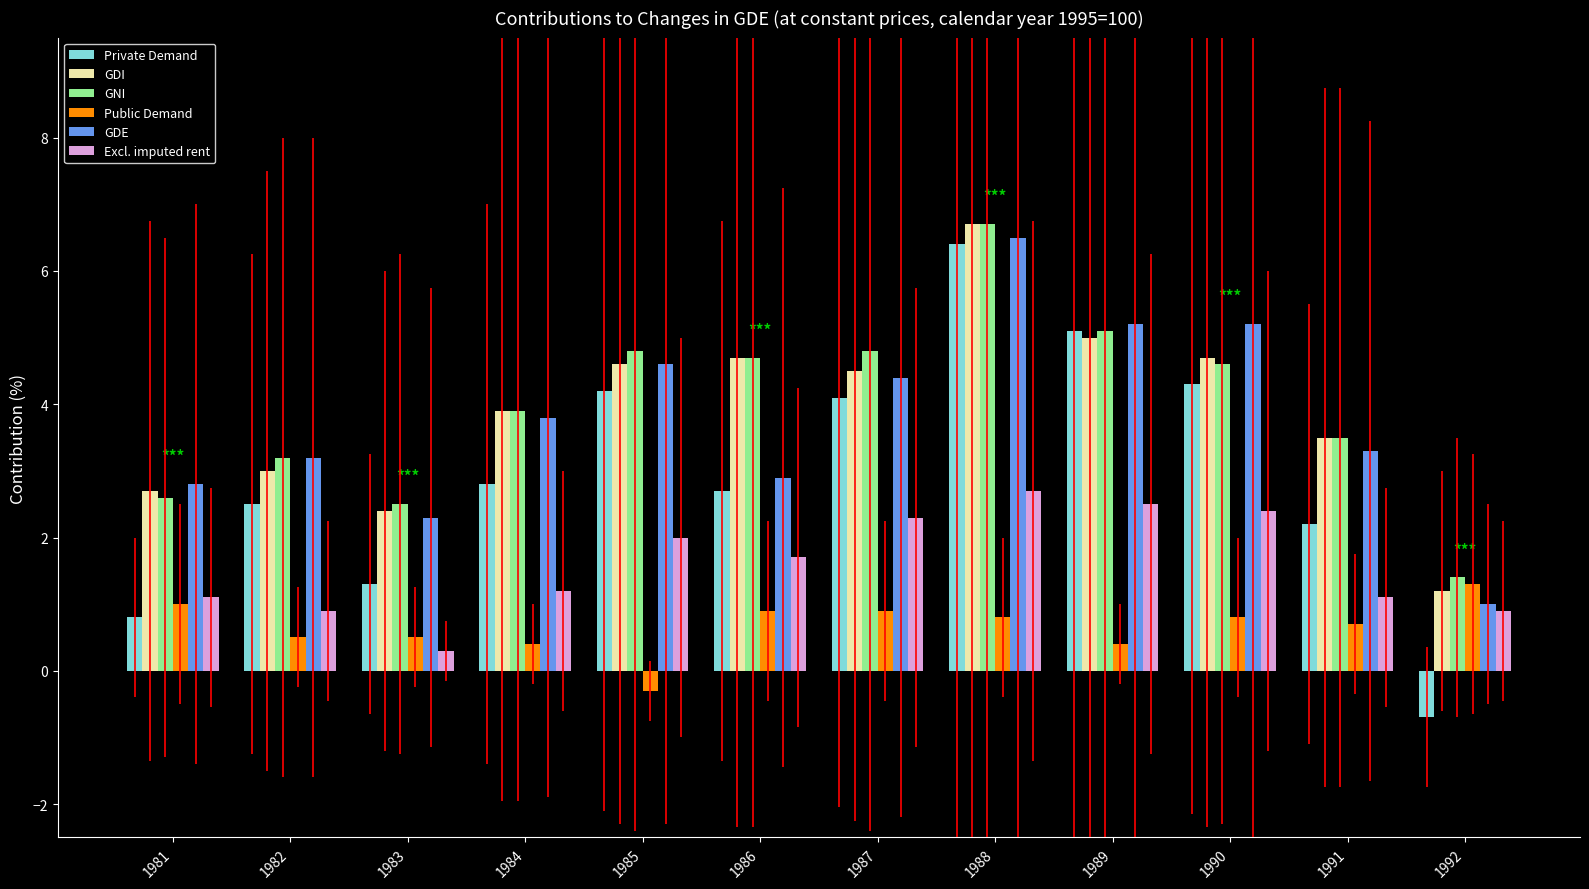

The Private Demand series shows 4.3 at 1990. True or false?

True